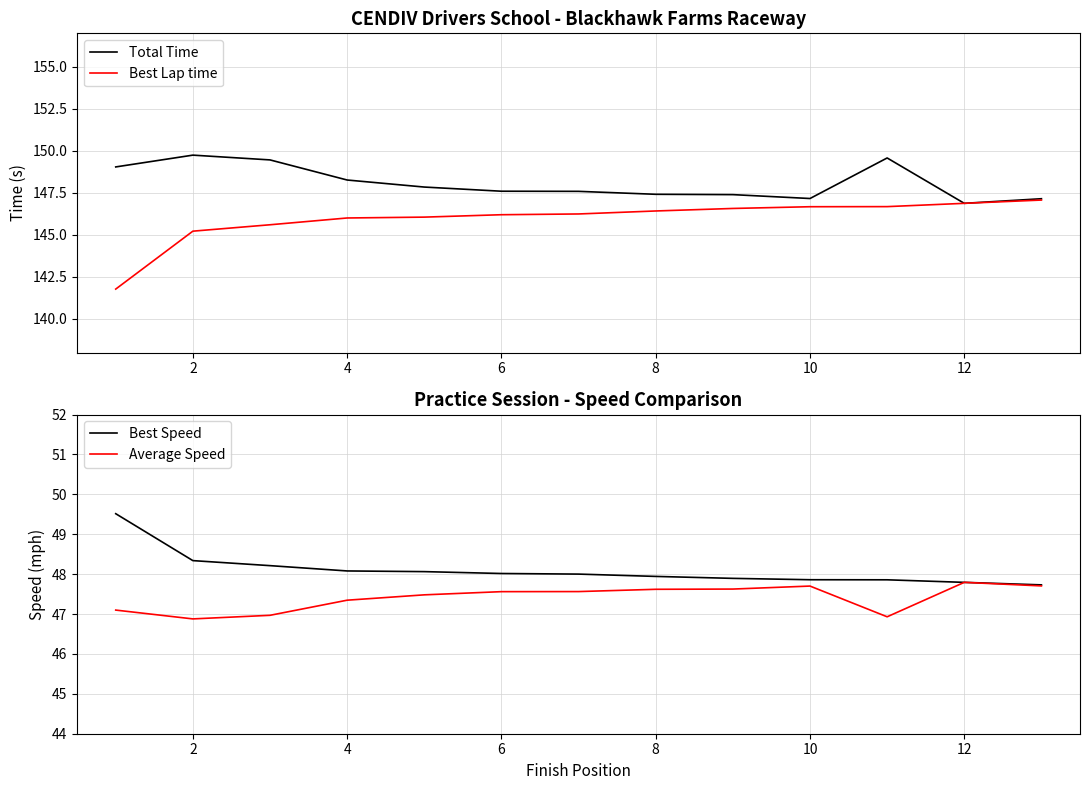

True or false: Average Speed and Best Lap time intersect in this chart.

False